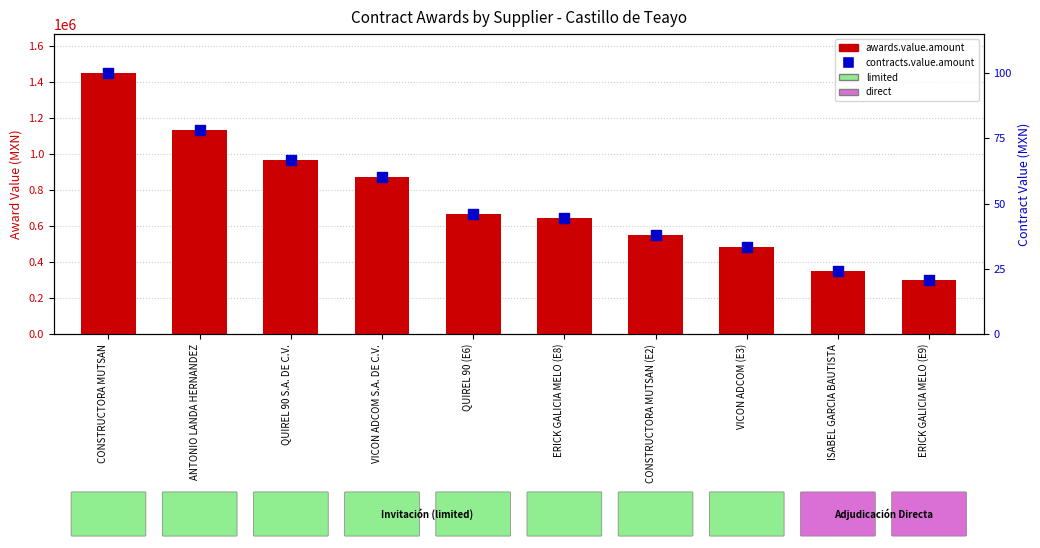

What are all the series names shown in the legend?

awards.value.amount, contracts.value.amount